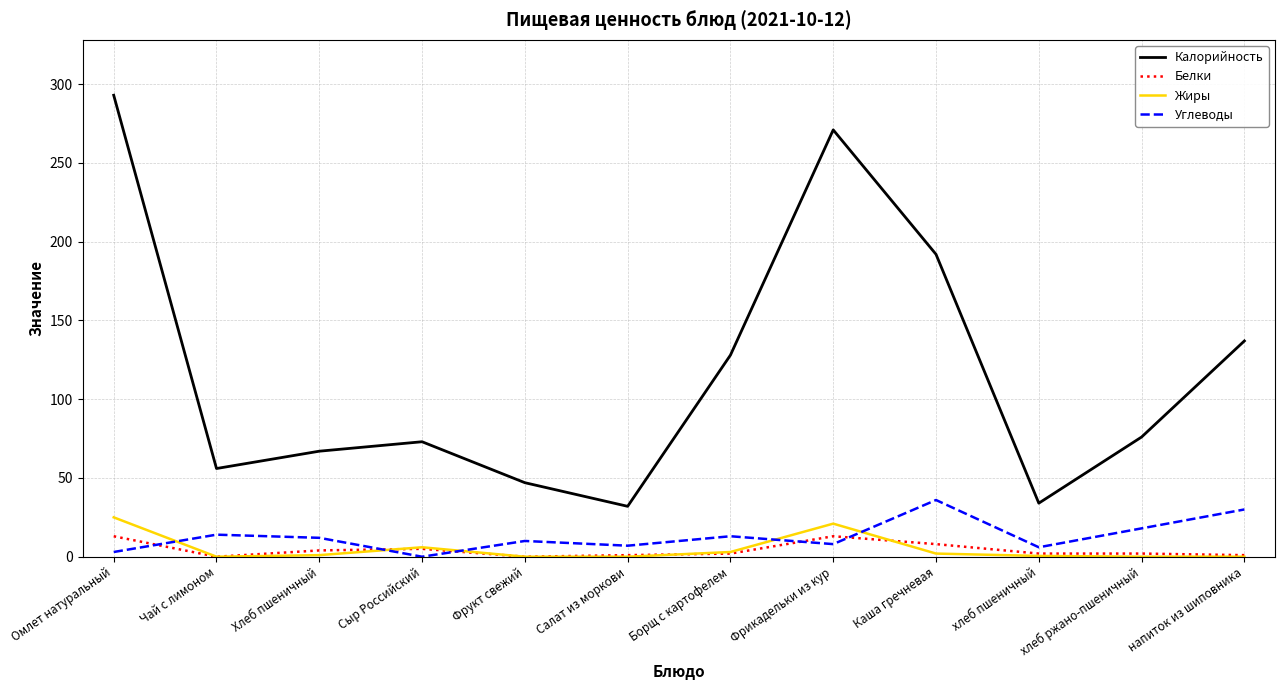

What is the highest value of the Жиры series?

25.0